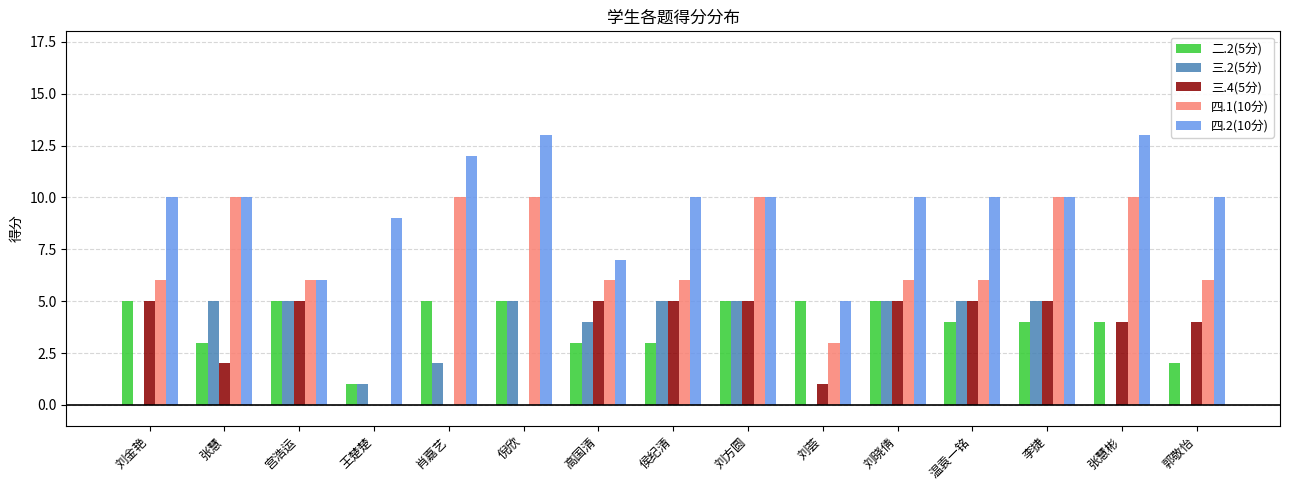

Reading left to right, extract all data points from this chart.

二.2(5分): 5	3	5	1	5	5	3	3	5	5	5	4	4	4	2
三.2(5分): 0	5	5	1	2	5	4	5	5	0	5	5	5	0	0
三.4(5分): 5	2	5	0	0	0	5	5	5	1	5	5	5	4	4
四.1(10分): 6	10	6	0	10	10	6	6	10	3	6	6	10	10	6
四.2(10分): 10	10	6	9	12	13	7	10	10	5	10	10	10	13	10